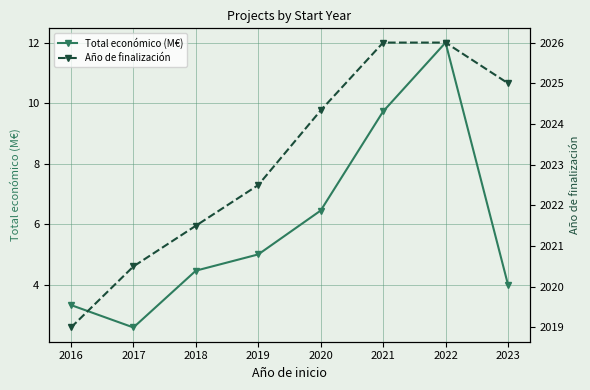

True or false: Año de finalización has more than 1 interior local peaks.

False